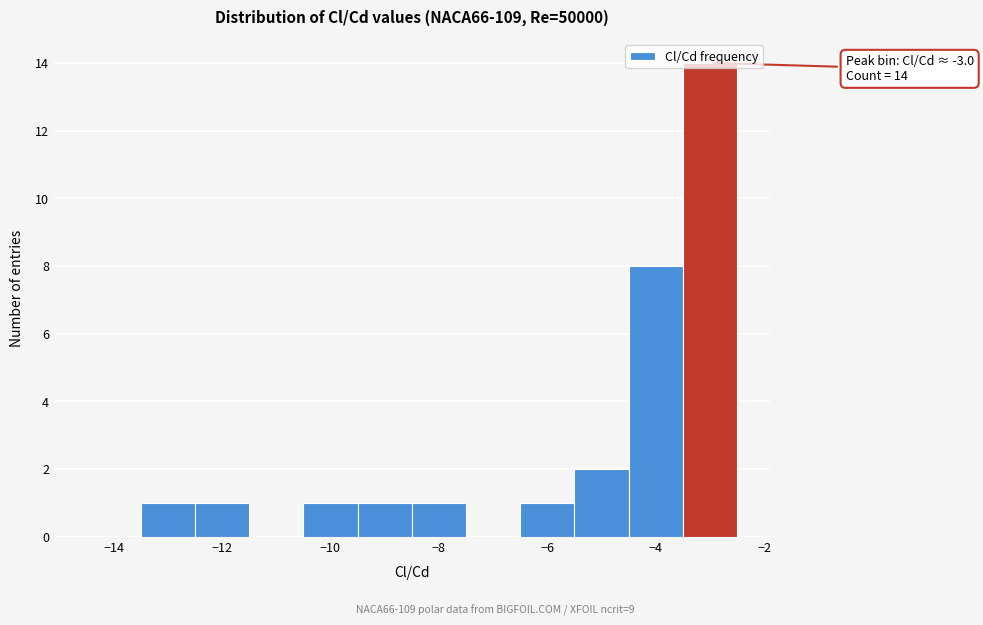

Which range on the x-axis has the tallest bar?

-3.5 to -2.5